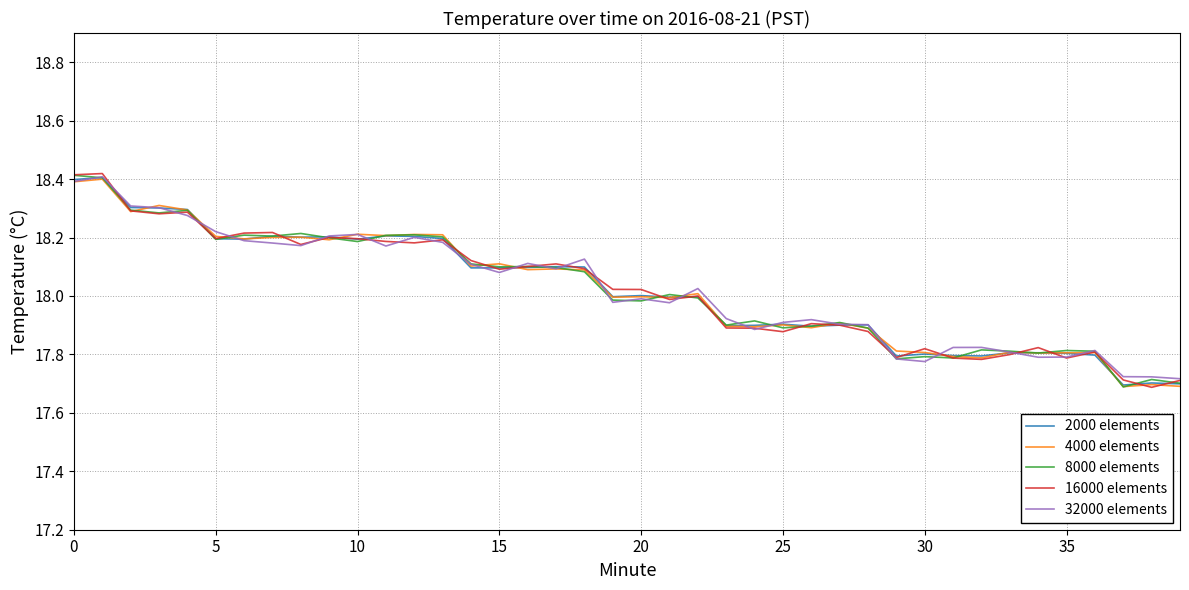

How many lines are shown in the chart?

5